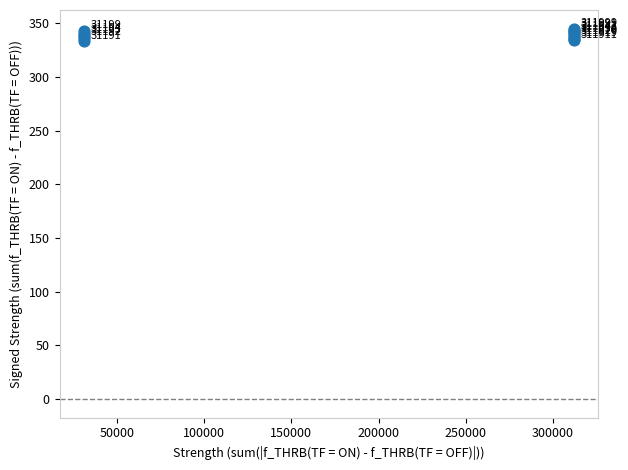

What Y value in the scatter plot is closest to 339?

339